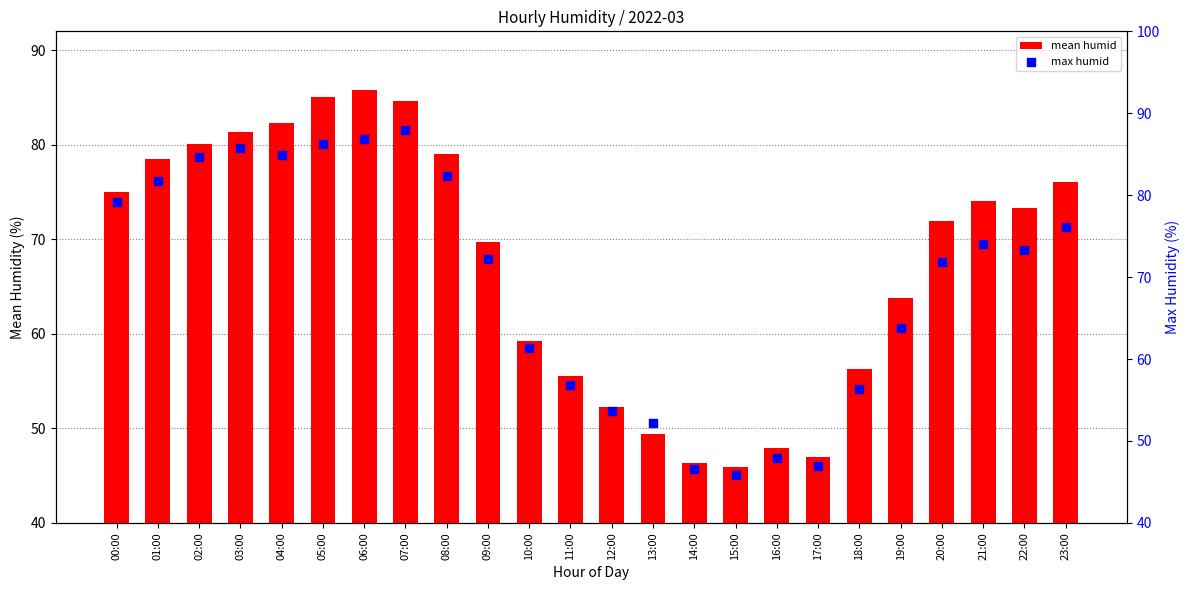

Which series contains the lowest Y value?

mean humid